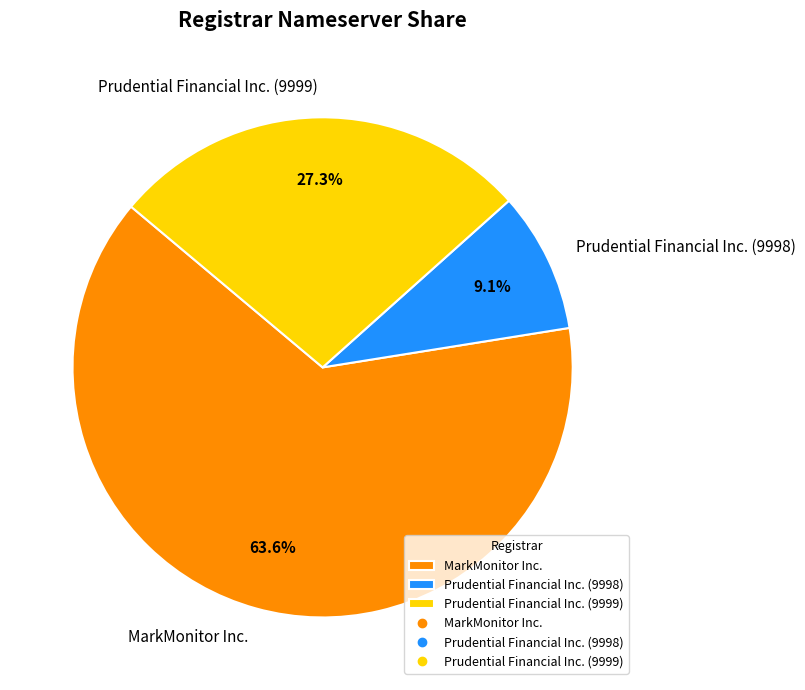

Count the number of slices in the pie.

3